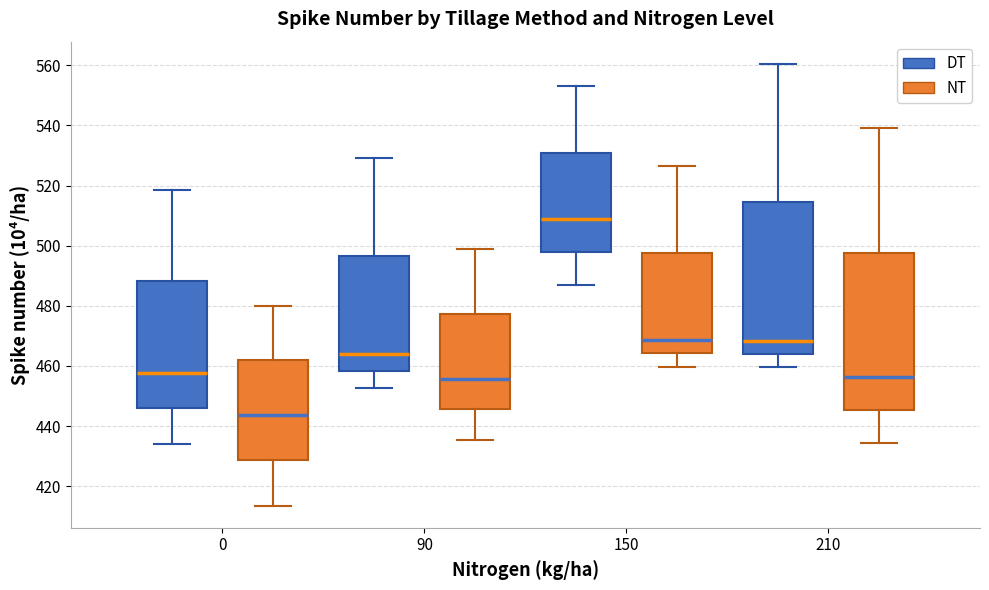

Which box has the lowest median line?

0 (NT)